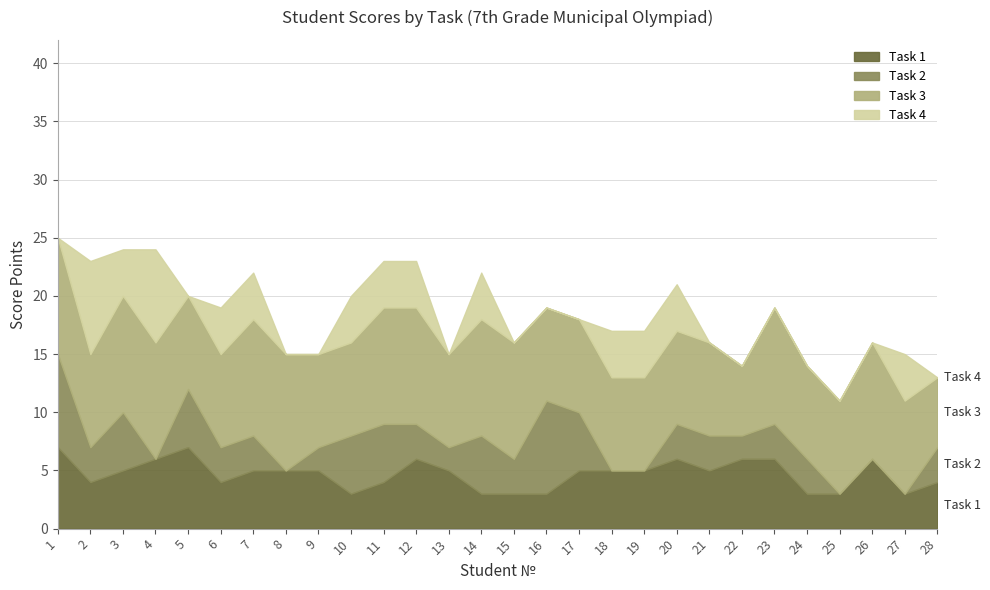

Between 23 and 22, which is larger?

23